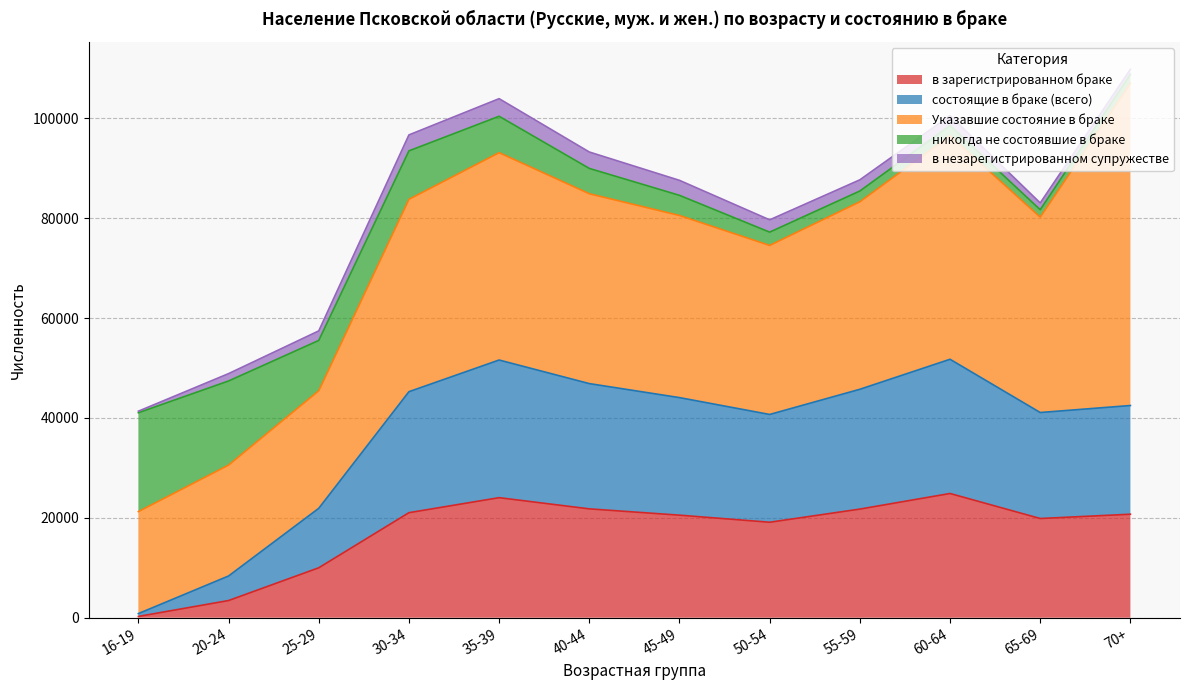

Which series has the largest total across all categories?

Указавшие состояние в браке